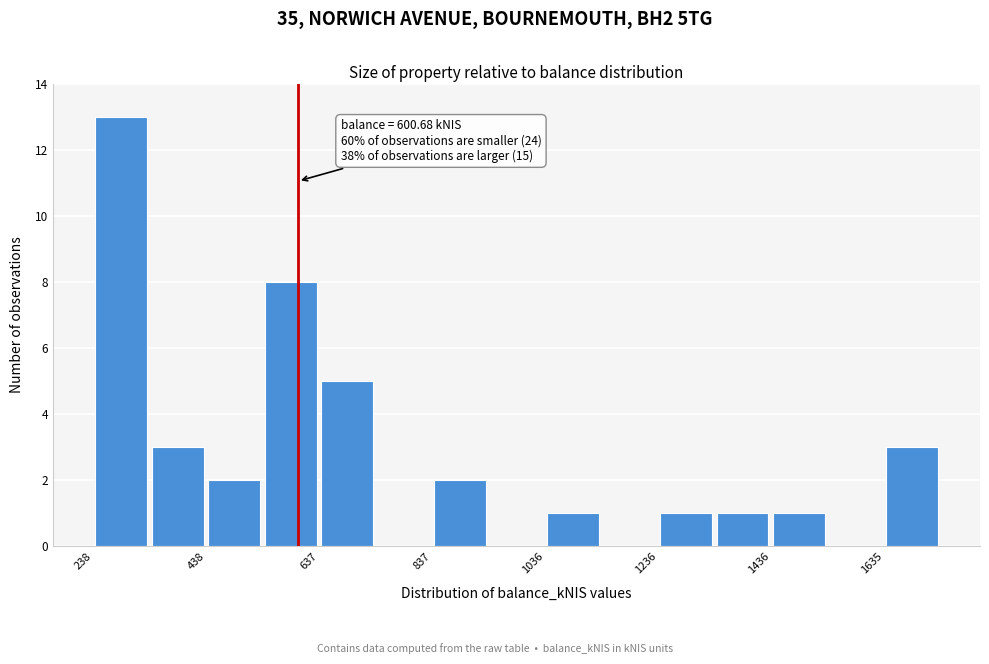

Over which range of the x-axis is the bar tallest?

240 to 340